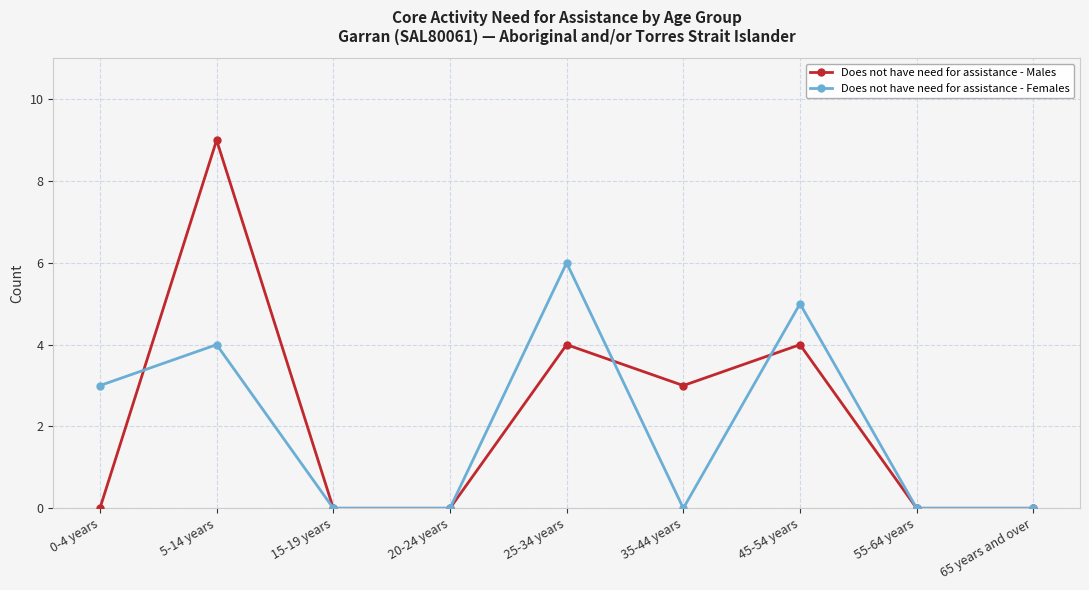

At which category is the sum across all series the highest?

5-14 years